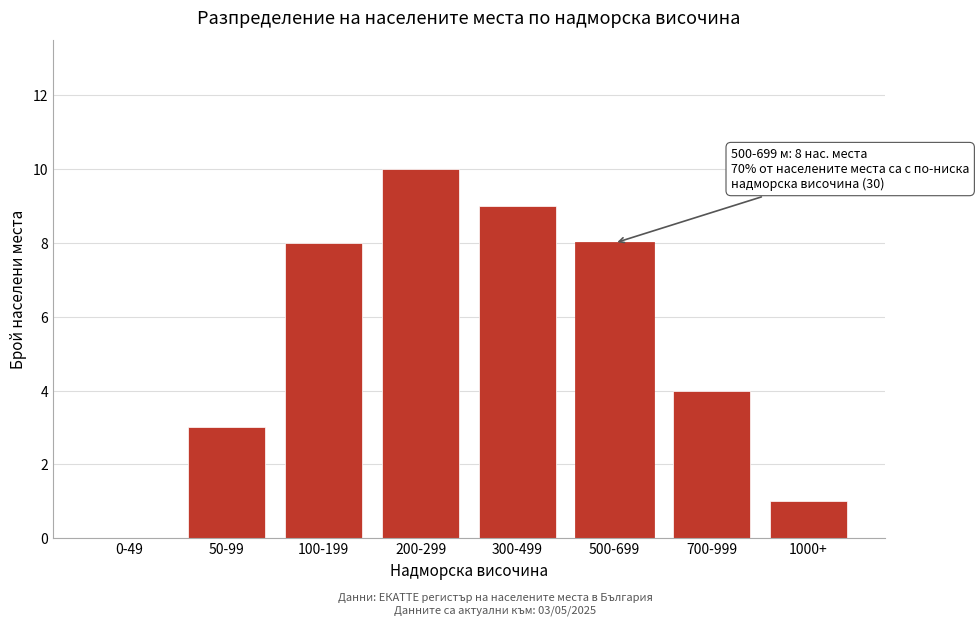

Reading left to right, transcribe all the data shown in this chart.

0-49=0	50-99=3	100-199=8	200-299=10	300-499=9	500-699=8	700-999=4	1000+=1